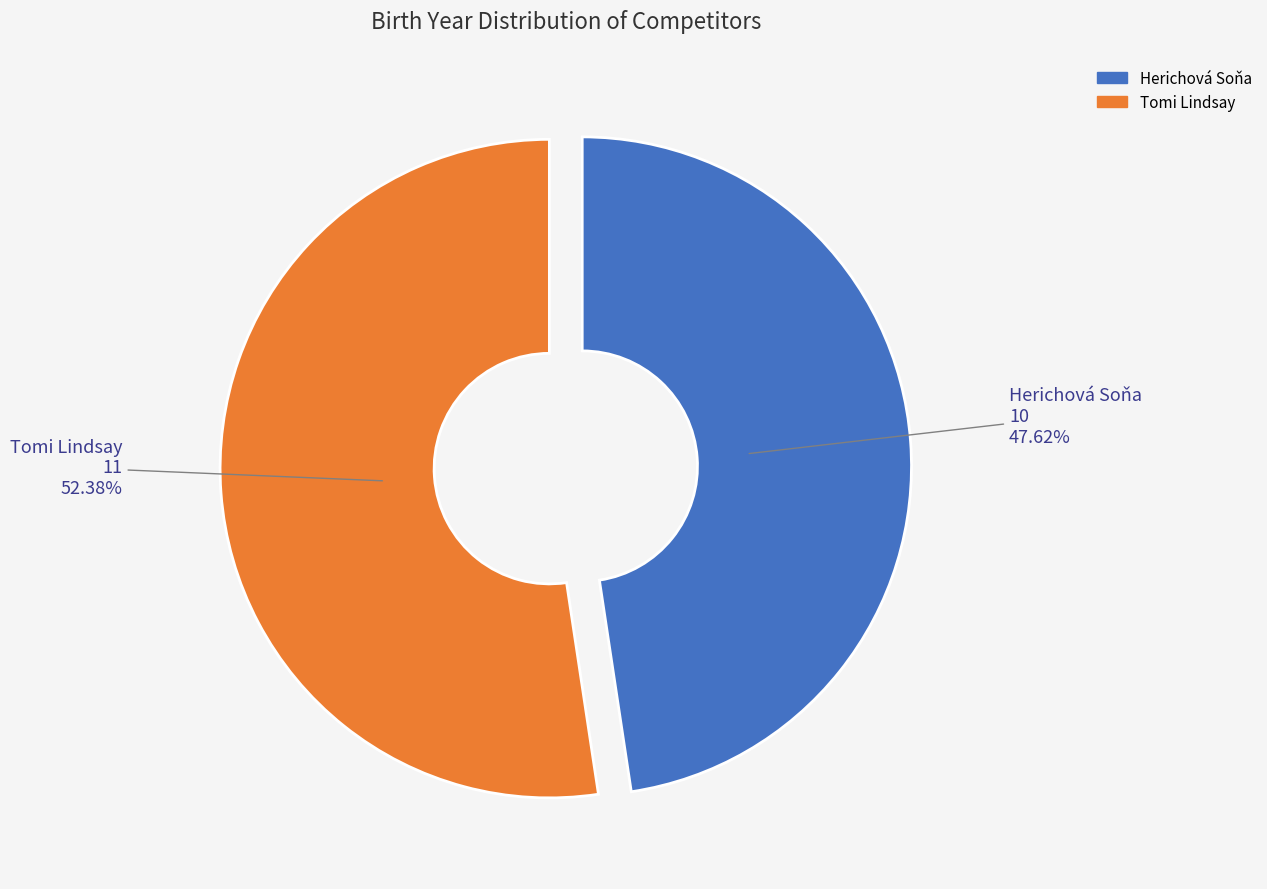

Is the sum of Tomi Lindsay and Herichová Soňa greater than half?

Yes